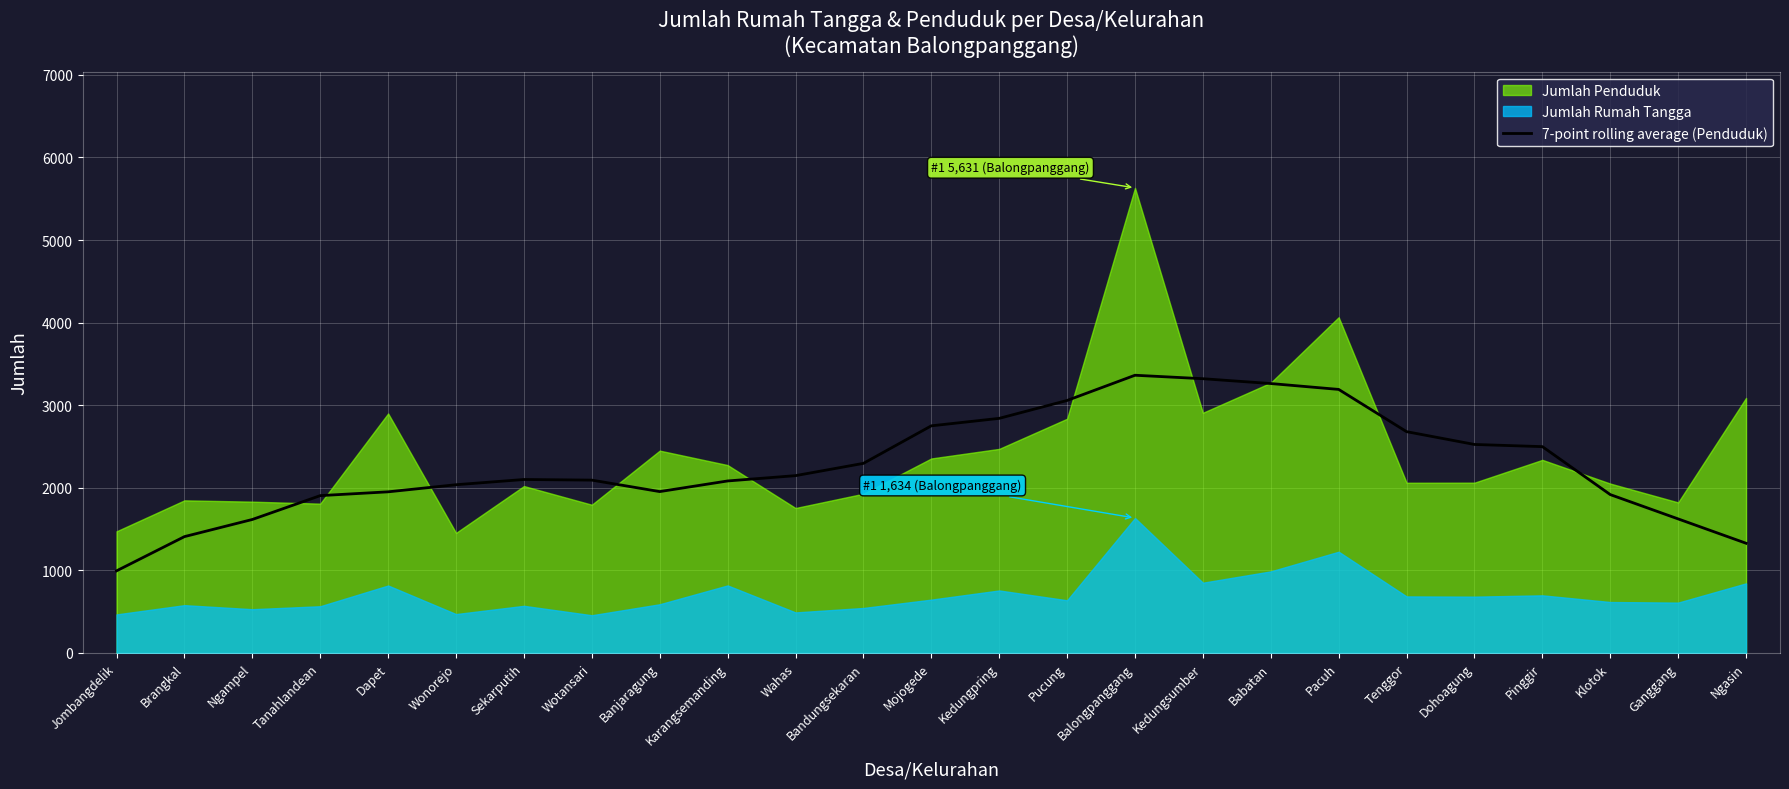

Reading left to right, what are all the values shown in this chart?

Jombangdelik=994.4	Brangkal=1408.7	Ngampel=1616.4	Tanahlandean=1905.1	Dapet=1951.1	Wonorejo=2037.1	Sekarputih=2100.4	Wotansari=2092.9	Banjaragung=1954.0	Karangsemanding=2082.7	Wahas=2147.0	Bandungsekaran=2295.7	Mojogede=2750.1	Kedungpring=2840.6	Pucung=3057.3	Balongpanggang=3362.6	Kedungsumber=3320.6	Babatan=3262.1	Pacuh=3191.0	Tenggor=2679.6	Dohoagung=2524.6	Pinggir=2498.3	Klotok=1917.6	Ganggang=1623.1	Ngasin=1328.6